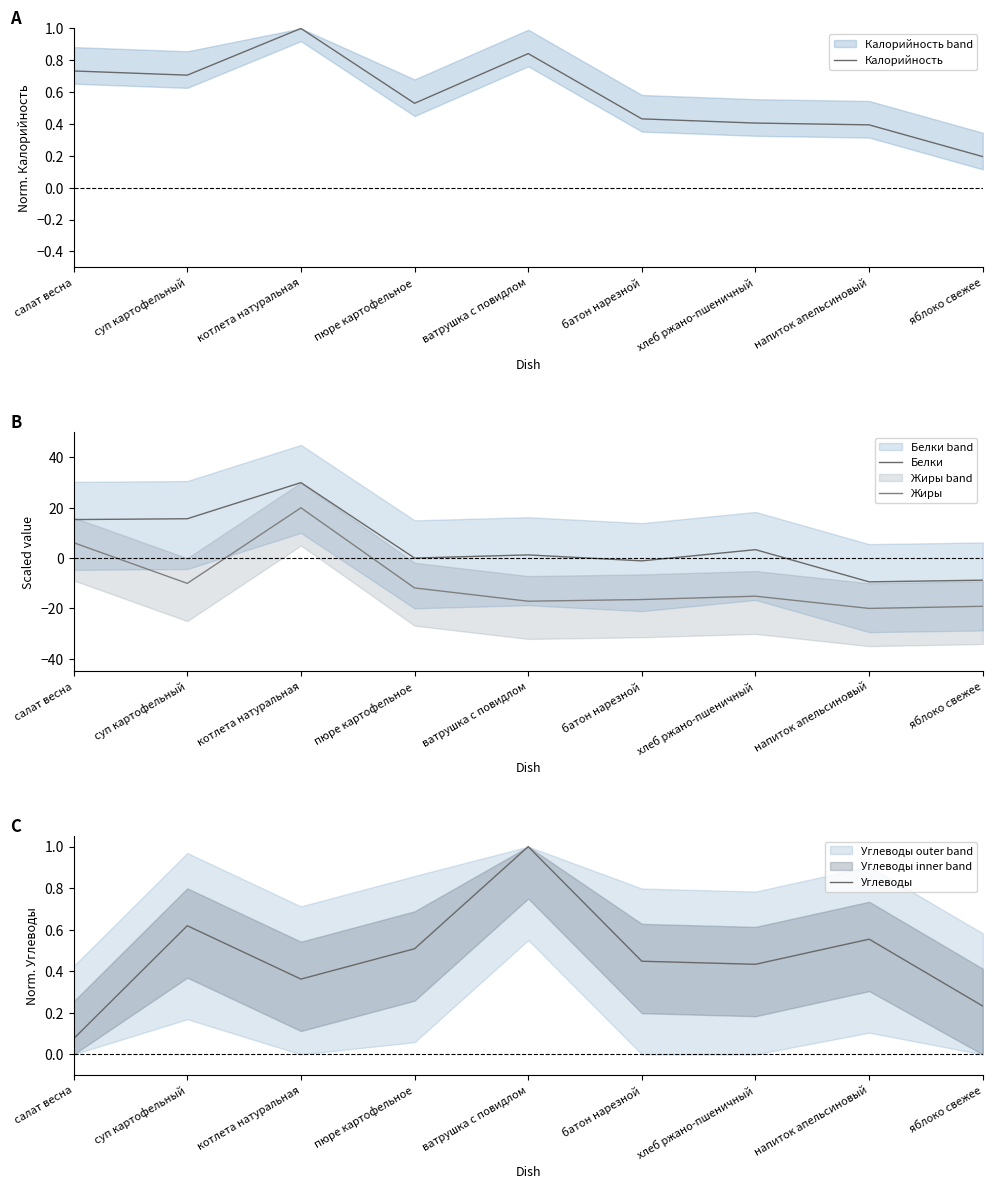

Is the value of Белки at напиток апельсиновый greater than the value of Углеводы at пюре картофельное?

No